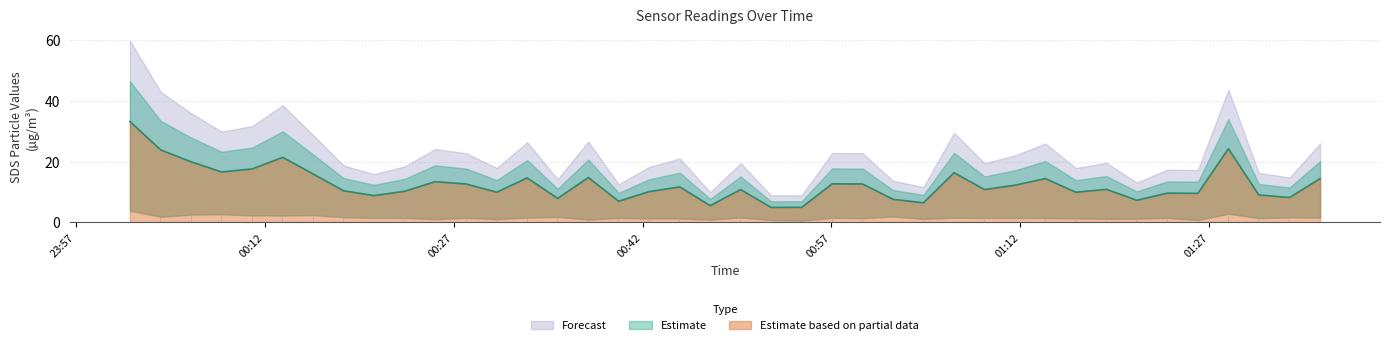

What is the minimum value for Estimate based on partial data?

5.0